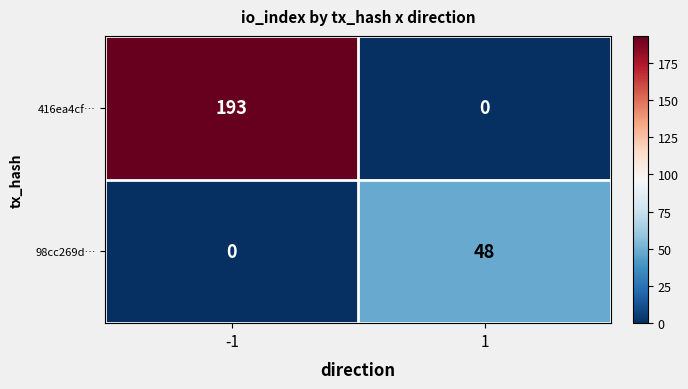

What is the maximum value shown in the chart?

193